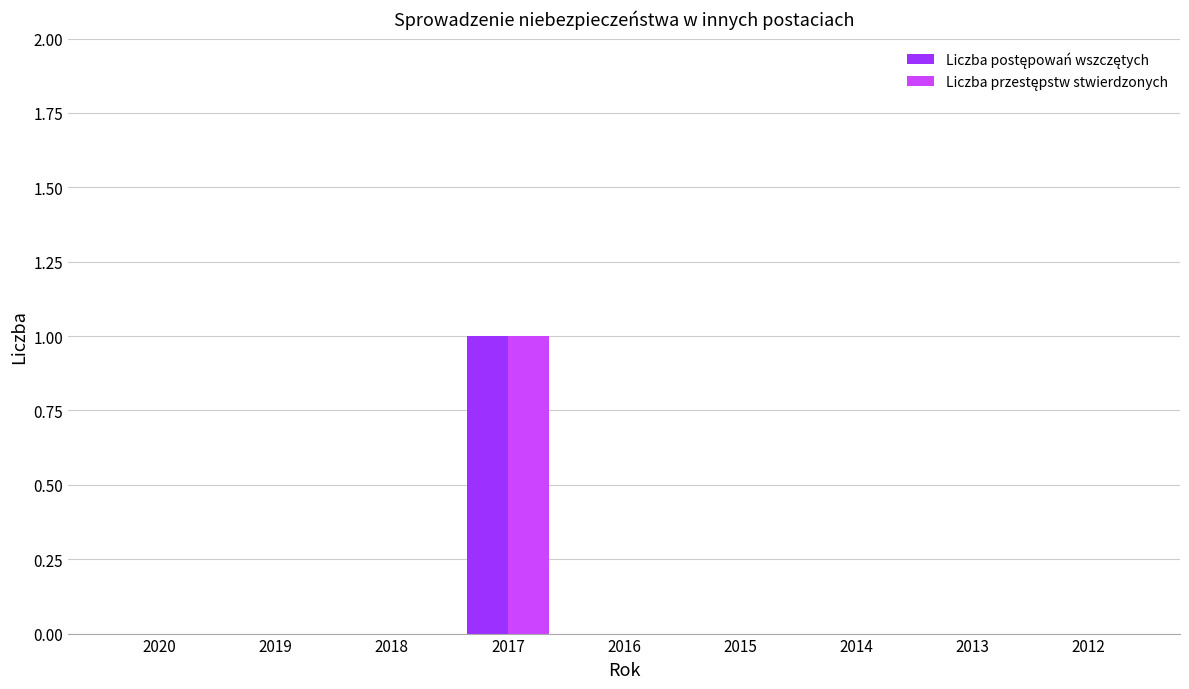

How many groups of bars are there?

9